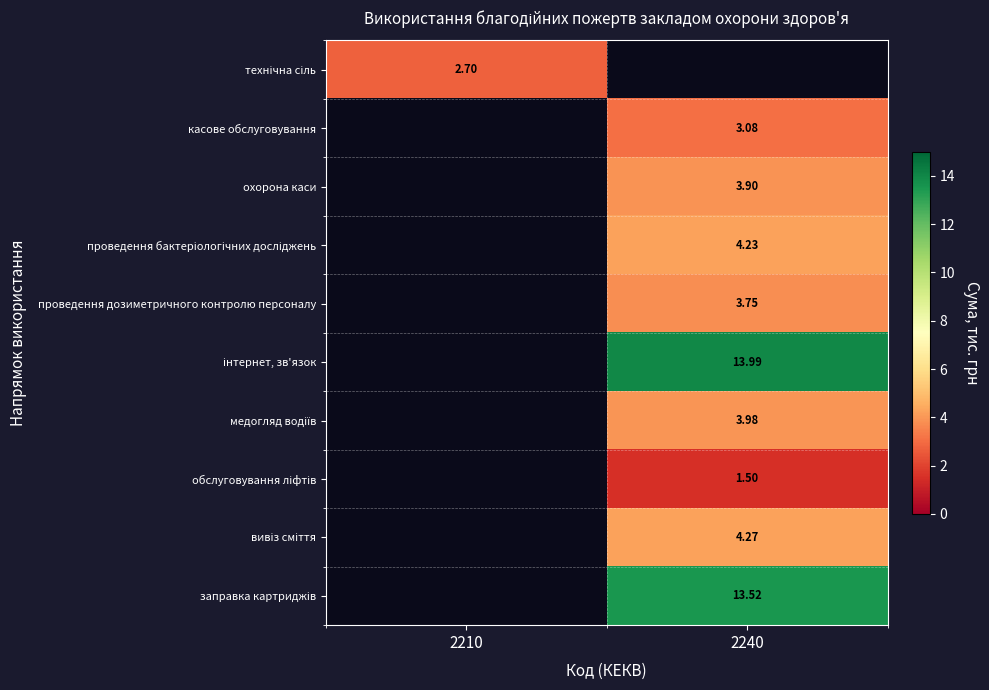

What is the approximate value of технічна сіль at 2210?

2.7